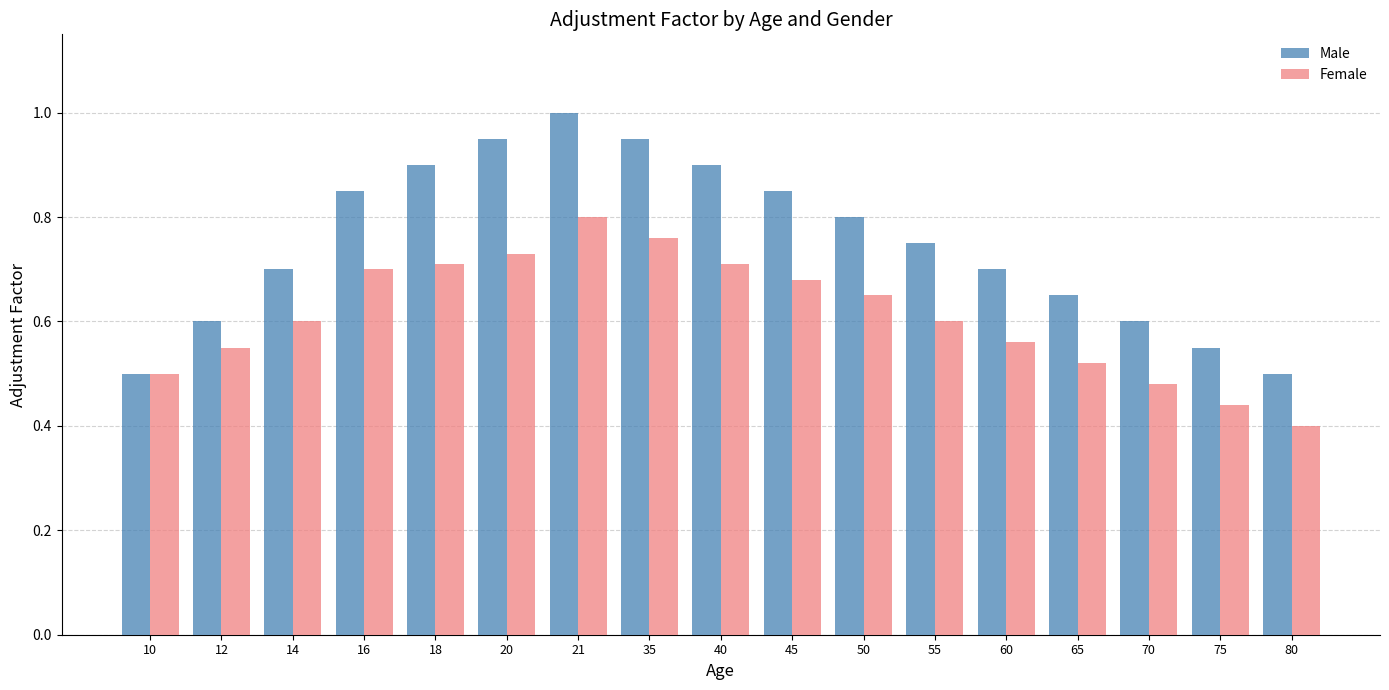

The Male series shows 0.9 at 20. True or false?

True